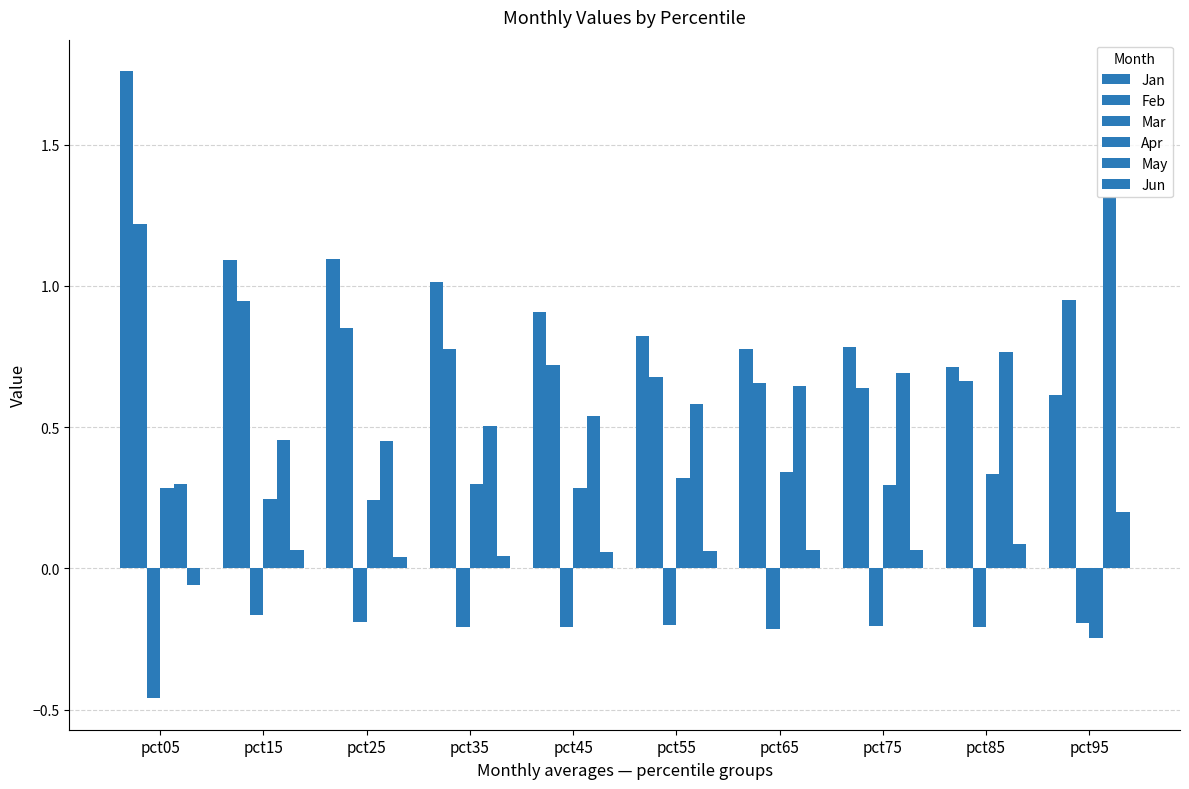

The value of May at pct45 is 0.3. True or false?

False